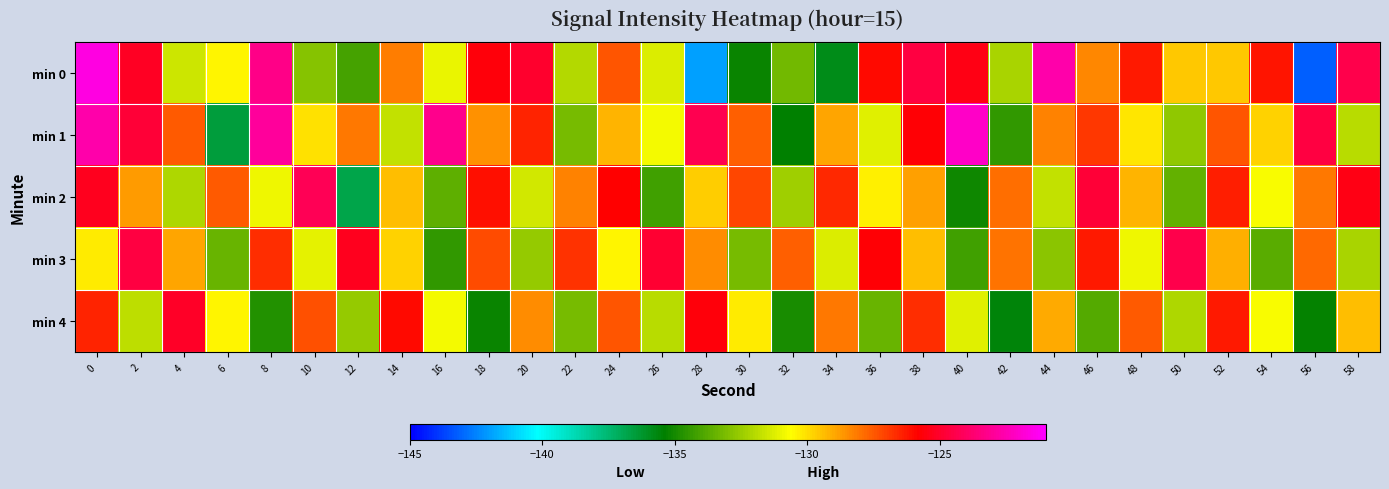

Which has a higher value, 10 or 8?

8